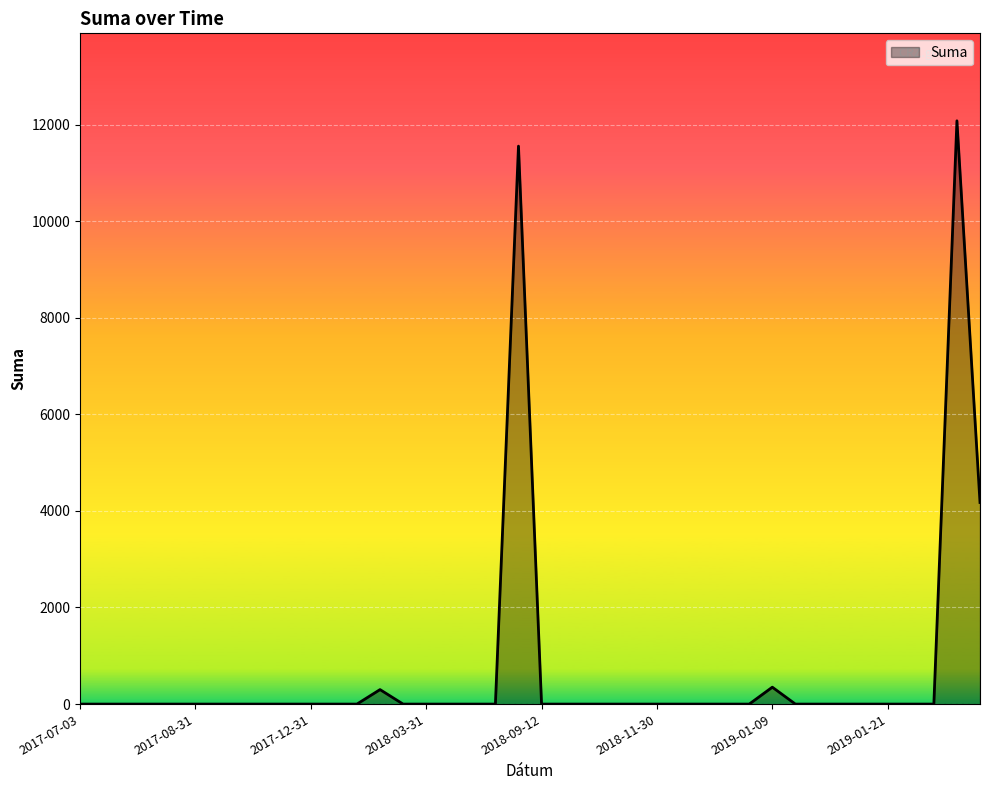

What is the greatest value displayed?

12076.5